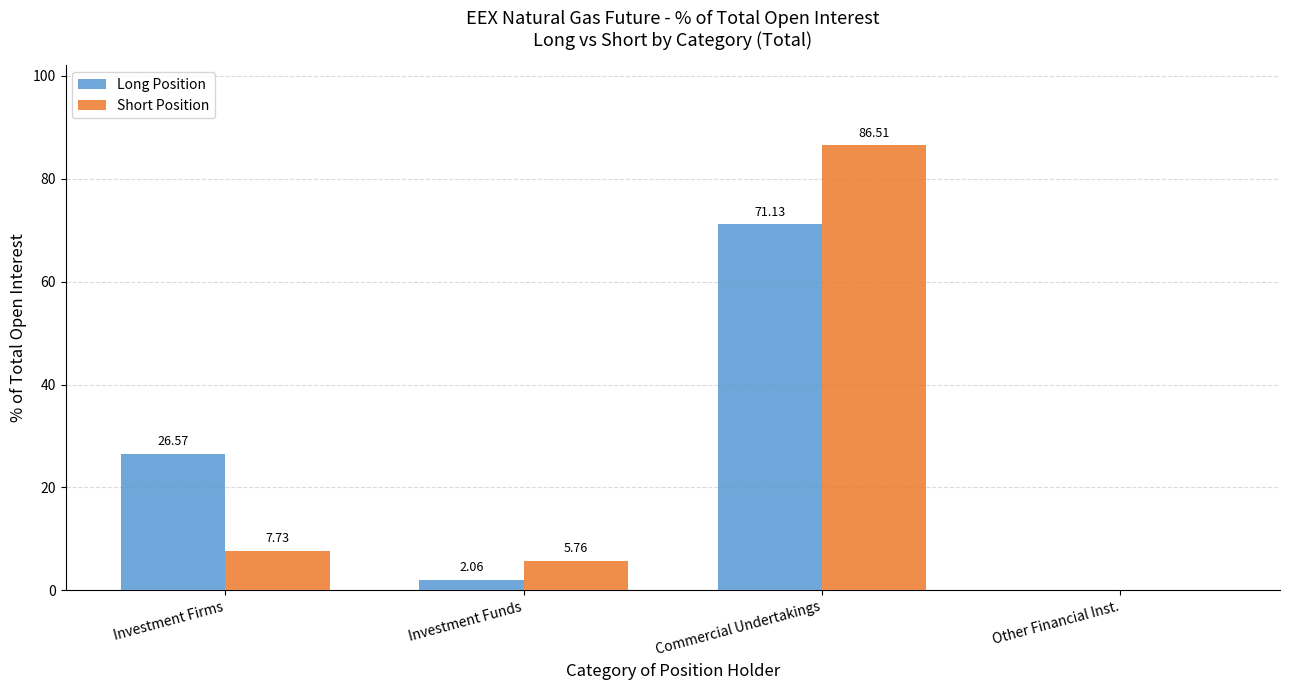

Which series changed the most between Investment Firms and Investment Funds?

Long Position